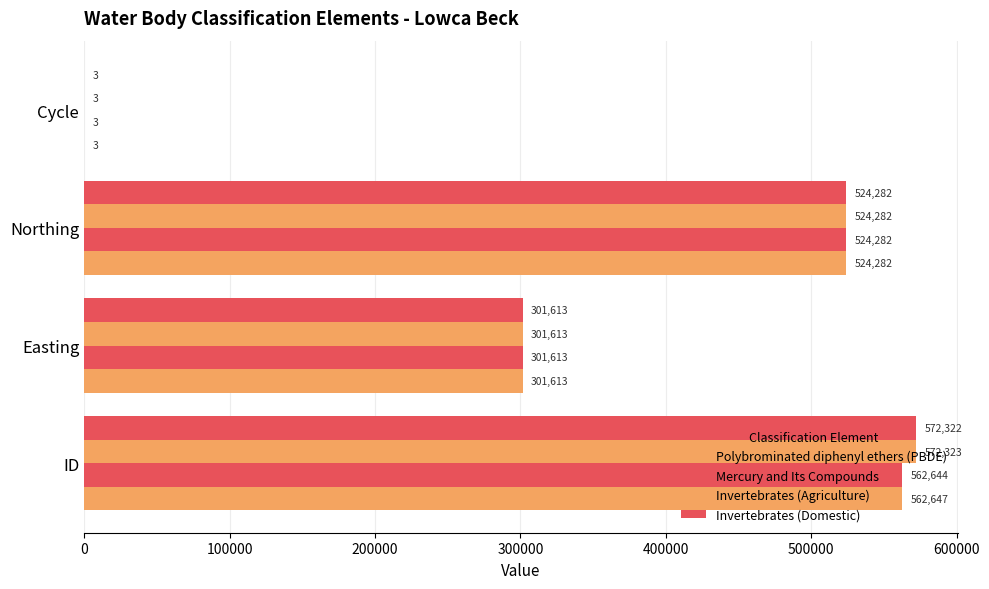

How many categories are shown in the chart?

4